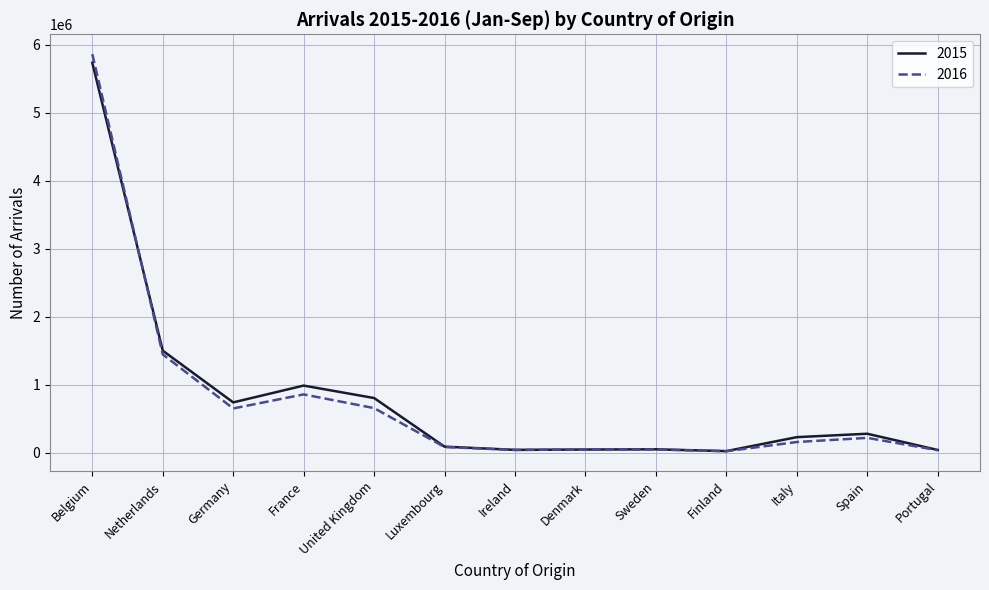

What is the sum of all 2015 values?

10593026